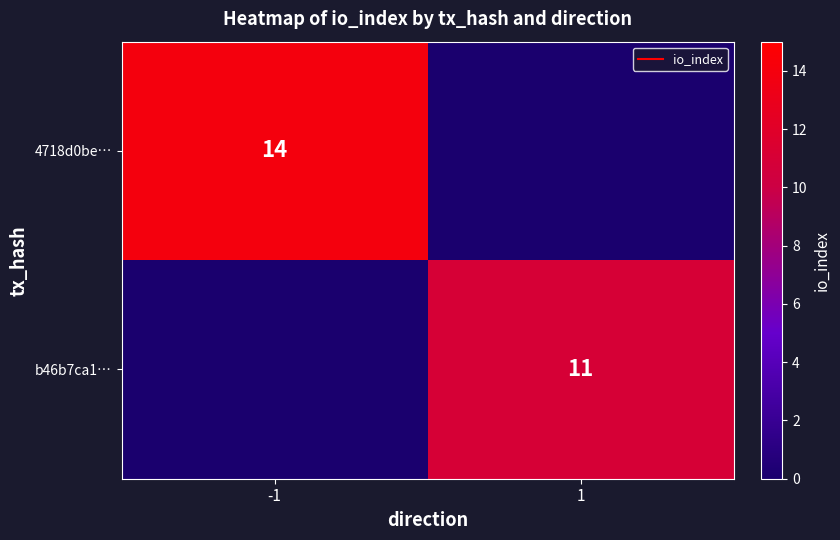

How many values in the 4718d0be… series are below 14?

1